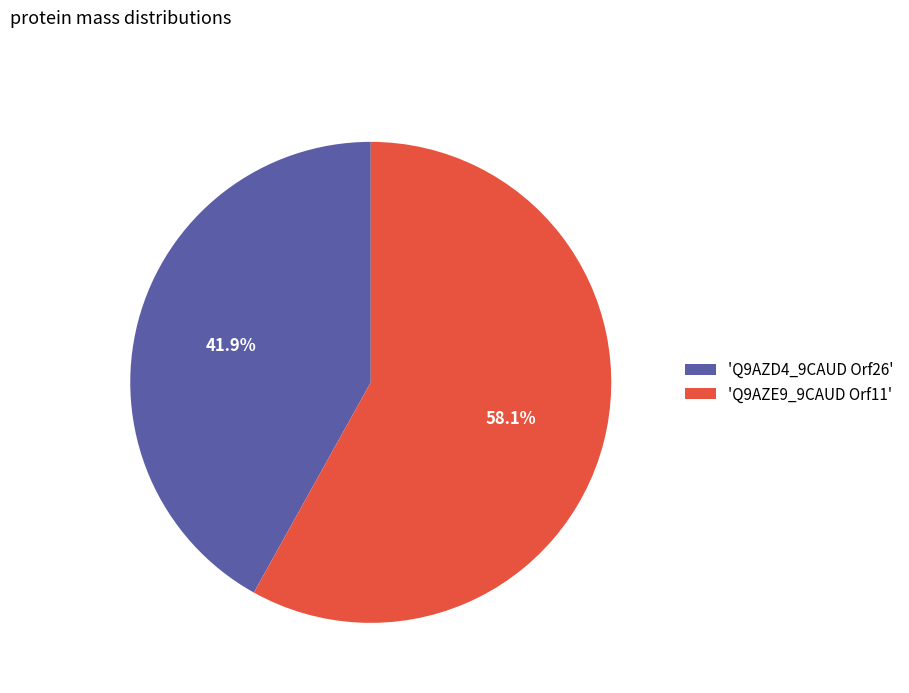

Approximately how many times larger is the value at 'Q9AZE9_9CAUD Orf11' compared to 'Q9AZD4_9CAUD Orf26'?

1.4